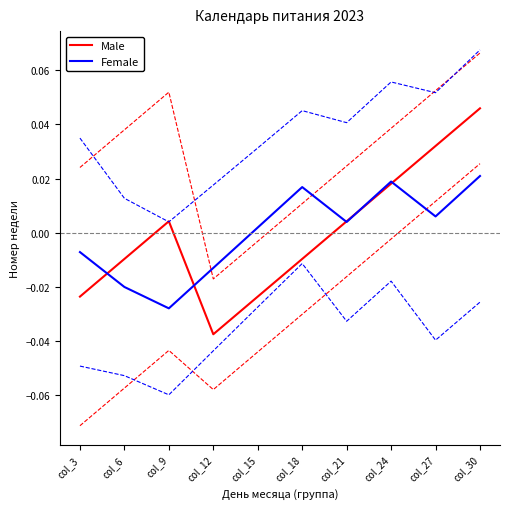

Which category has the lowest value in the Female series?

col_9